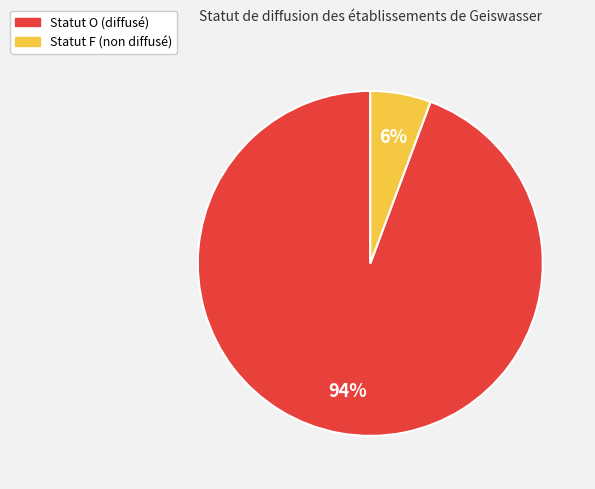

To the nearest percent, what is the average slice percentage?

50%